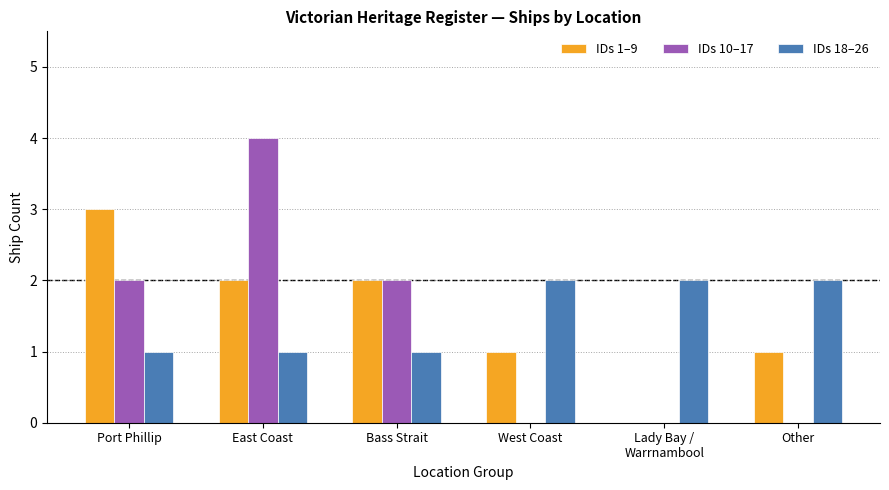

Reading left to right, what are all the values shown in this chart?

IDs 1–9: 3	2	2	1	0	1
IDs 10–17: 2	4	2	0	0	0
IDs 18–26: 1	1	1	2	2	2